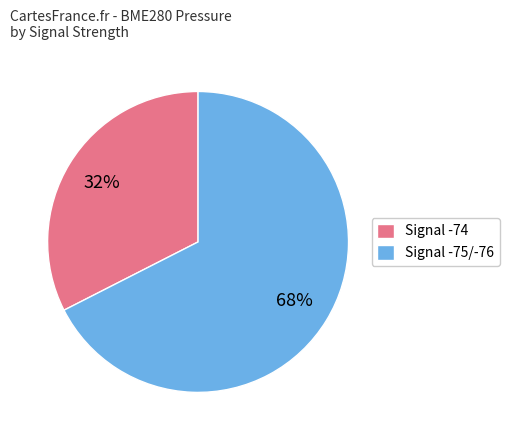

How many segments does this pie chart have?

2